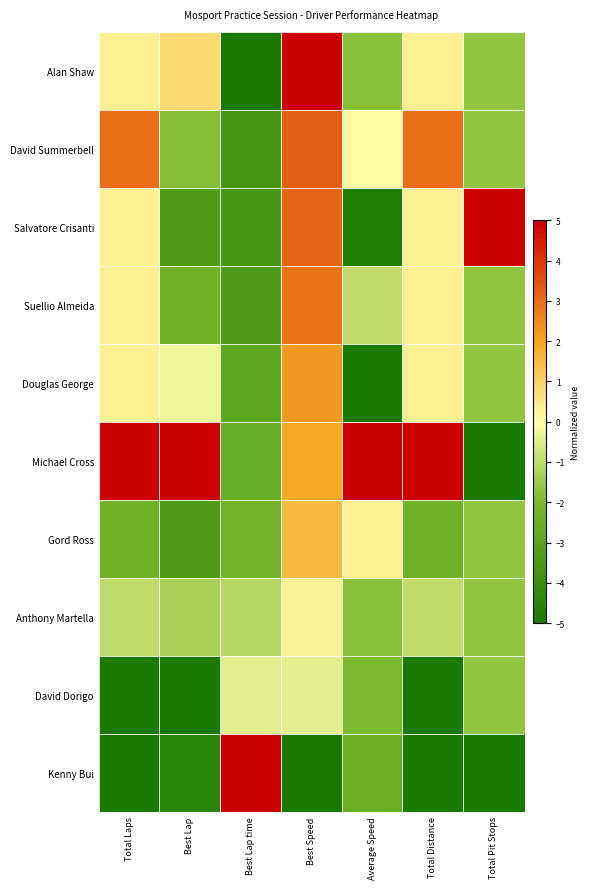

Reading left to right, list all the values displayed in this chart.

Alan Shaw: Total Laps=0.3	Best Lap=0.8	Best Lap time=-5.0	Best Speed=5.0	Average Speed=-1.8	Total Distance=0.3	Total Pit Stops=-1.7
David Summerbell: Total Laps=3.0	Best Lap=-1.8	Best Lap time=-3.7	Best Speed=3.3	Average Speed=0.1	Total Distance=3.0	Total Pit Stops=-1.7
Salvatore Crisanti: Total Laps=0.3	Best Lap=-3.4	Best Lap time=-3.6	Best Speed=3.1	Average Speed=-4.7	Total Distance=0.3	Total Pit Stops=5.0
Suellio Almeida: Total Laps=0.3	Best Lap=-2.4	Best Lap time=-3.4	Best Speed=2.9	Average Speed=-1.0	Total Distance=0.3	Total Pit Stops=-1.7
Douglas George: Total Laps=0.3	Best Lap=-0.3	Best Lap time=-2.8	Best Speed=2.2	Average Speed=-5.0	Total Distance=0.3	Total Pit Stops=-1.7
Michael Cross: Total Laps=5.0	Best Lap=5.0	Best Lap time=-2.6	Best Speed=1.9	Average Speed=5.0	Total Distance=5.0	Total Pit Stops=-5.0
Gord Ross: Total Laps=-2.3	Best Lap=-3.4	Best Lap time=-2.3	Best Speed=1.5	Average Speed=0.3	Total Distance=-2.3	Total Pit Stops=-1.7
Anthony Martella: Total Laps=-1.0	Best Lap=-1.3	Best Lap time=-1.2	Best Speed=0.3	Average Speed=-1.8	Total Distance=-1.0	Total Pit Stops=-1.7
David Dorigo: Total Laps=-5.0	Best Lap=-5.0	Best Lap time=-0.4	Best Speed=-0.4	Average Speed=-2.0	Total Distance=-5.0	Total Pit Stops=-1.7
Kenny Bui: Total Laps=-5.0	Best Lap=-4.5	Best Lap time=5.0	Best Speed=-5.0	Average Speed=-2.5	Total Distance=-5.0	Total Pit Stops=-5.0